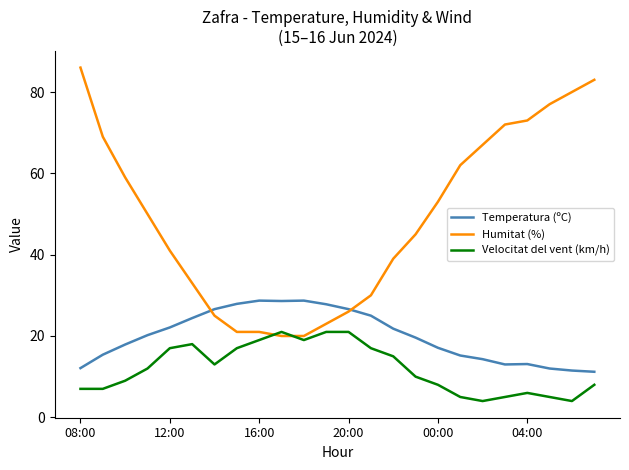

Which series has the largest range (max minus min)?

Humitat (%)